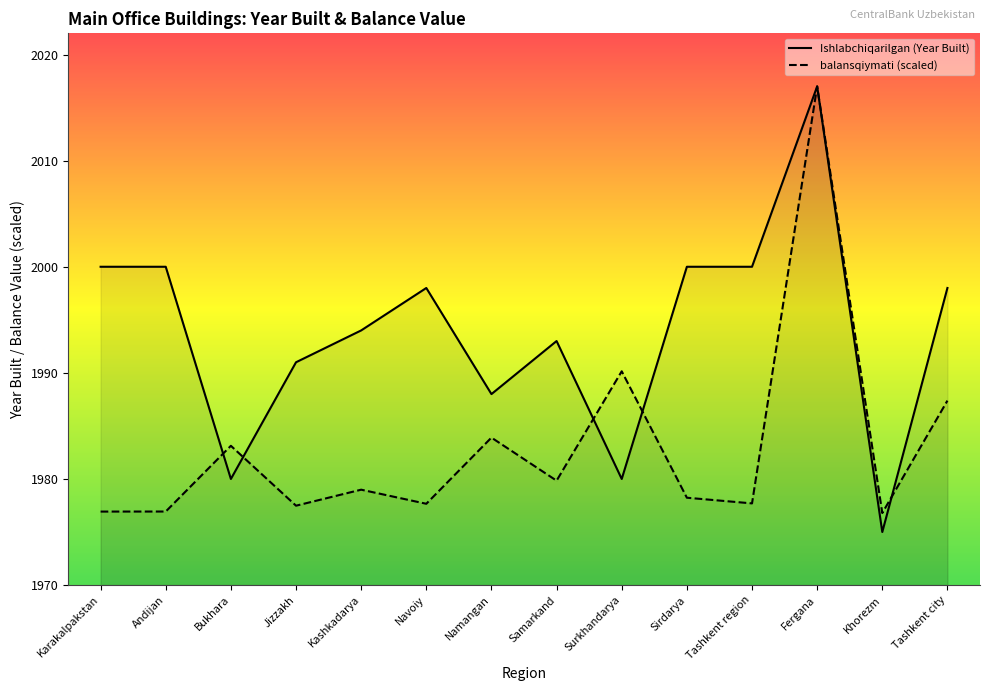

What are all the series names shown in the legend?

Ishlabchiqarilgan (Year Built), balansqiymati (scaled)